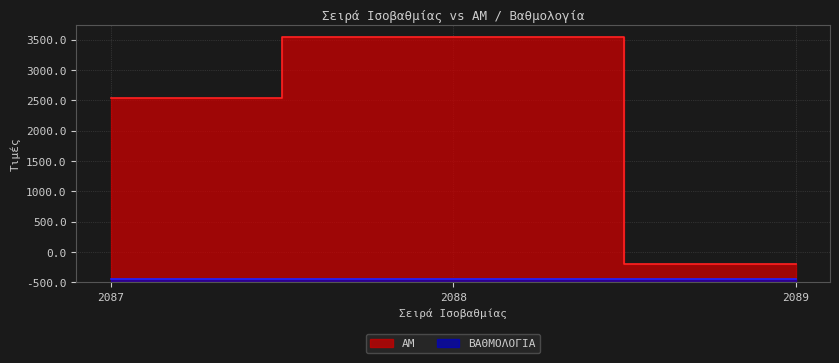

List the labels in order of value, largest first.

2088, 2087, 2089